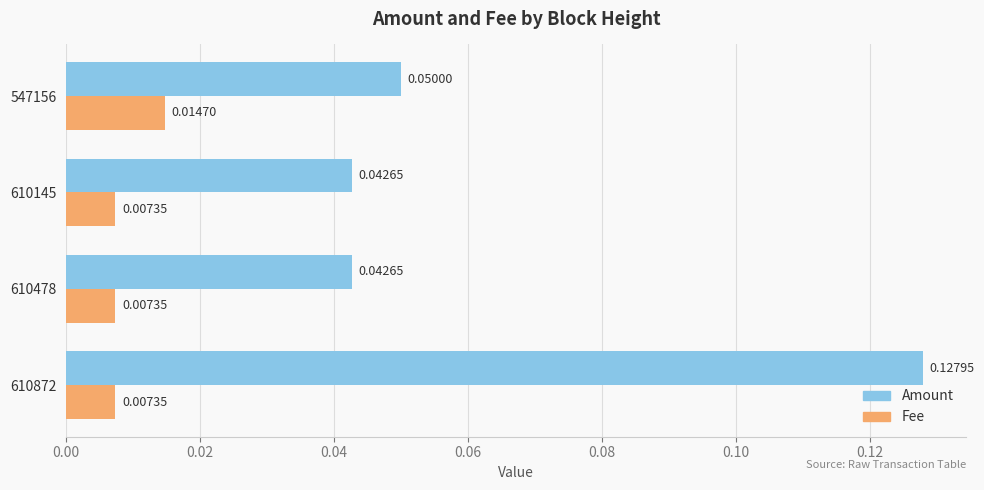

Which series has the largest range (max minus min)?

Amount